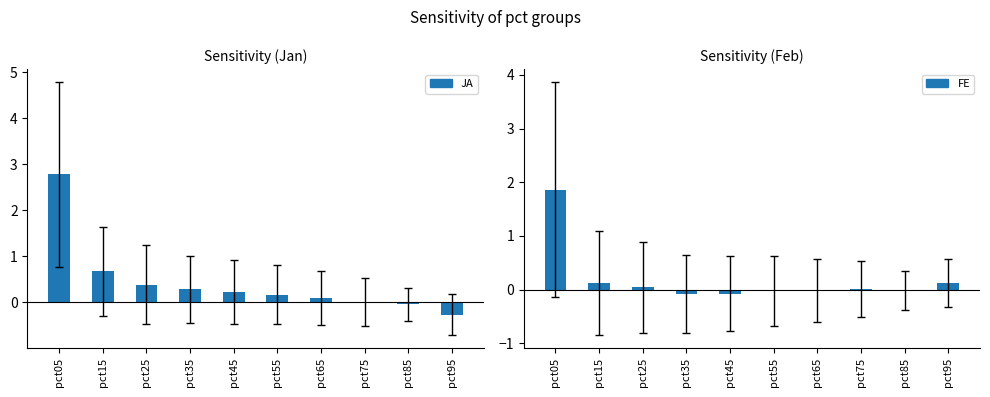

At how many categories does at least one series exceed 0?

9